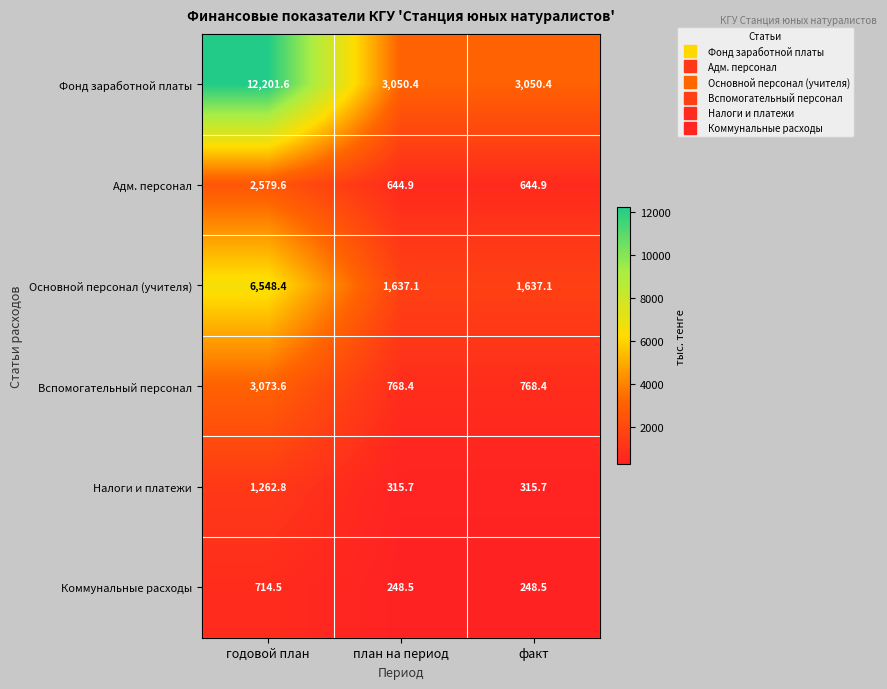

True or false: Основной персонал (учителя) has a value of 1637.1 at факт.

True